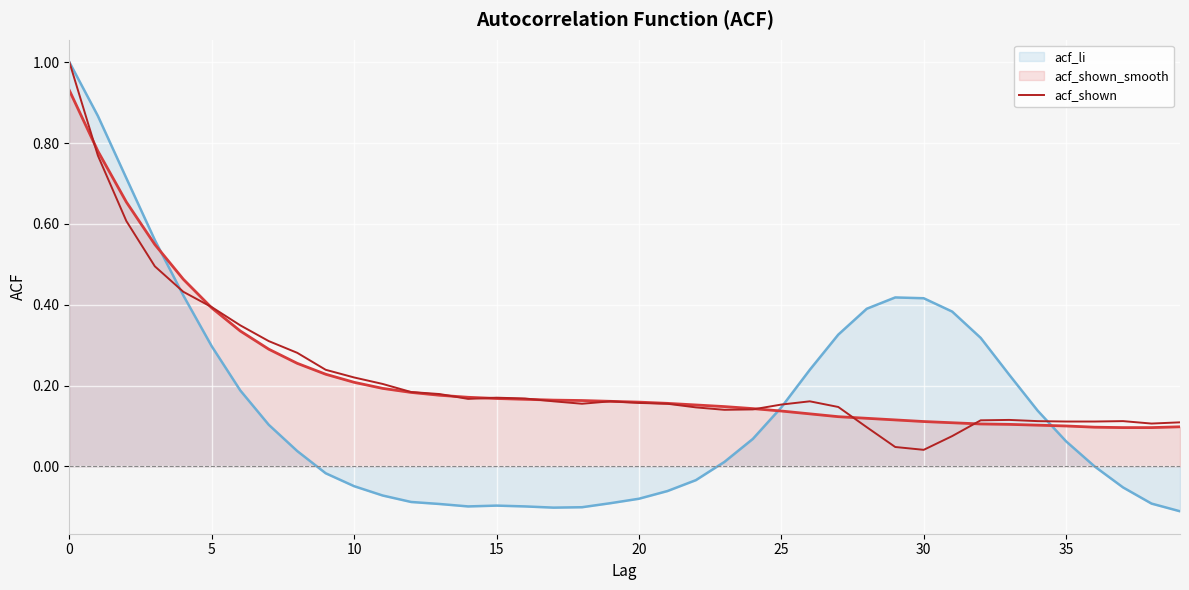

Reading left to right, what are all the values shown in this chart?

1.0	0.8	0.6	0.5	0.4	0.4	0.3	0.3	0.3	0.2	0.2	0.2	0.2	0.2	0.2	0.2	0.2	0.2	0.2	0.2	0.2	0.2	0.1	0.1	0.1	0.2	0.2	0.1	0.1	0.0	0.0	0.1	0.1	0.1	0.1	0.1	0.1	0.1	0.1	0.1